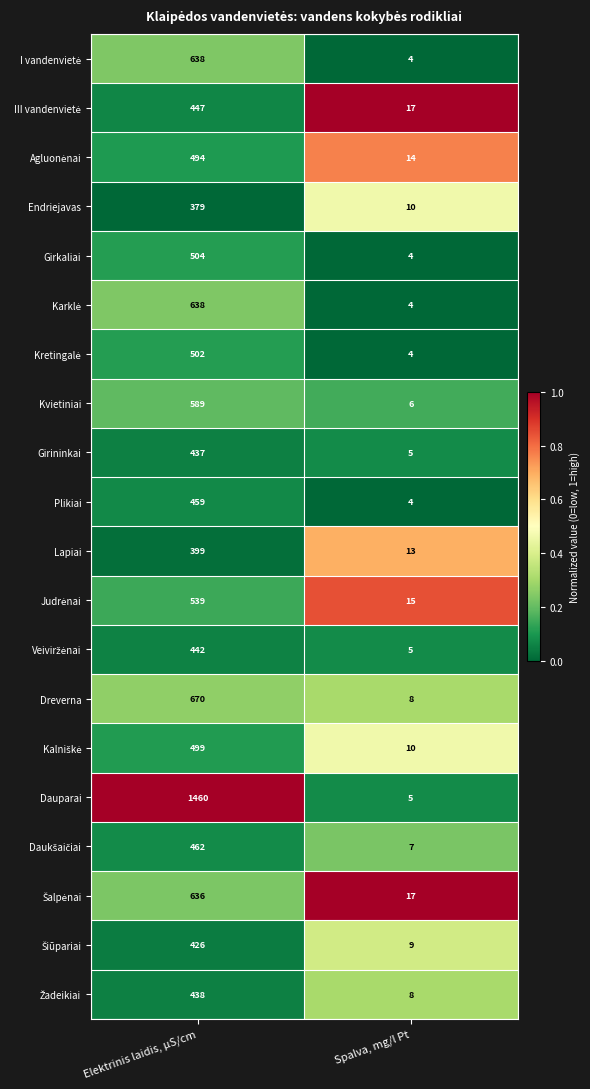

What is the average value of the Lapiai series?

206